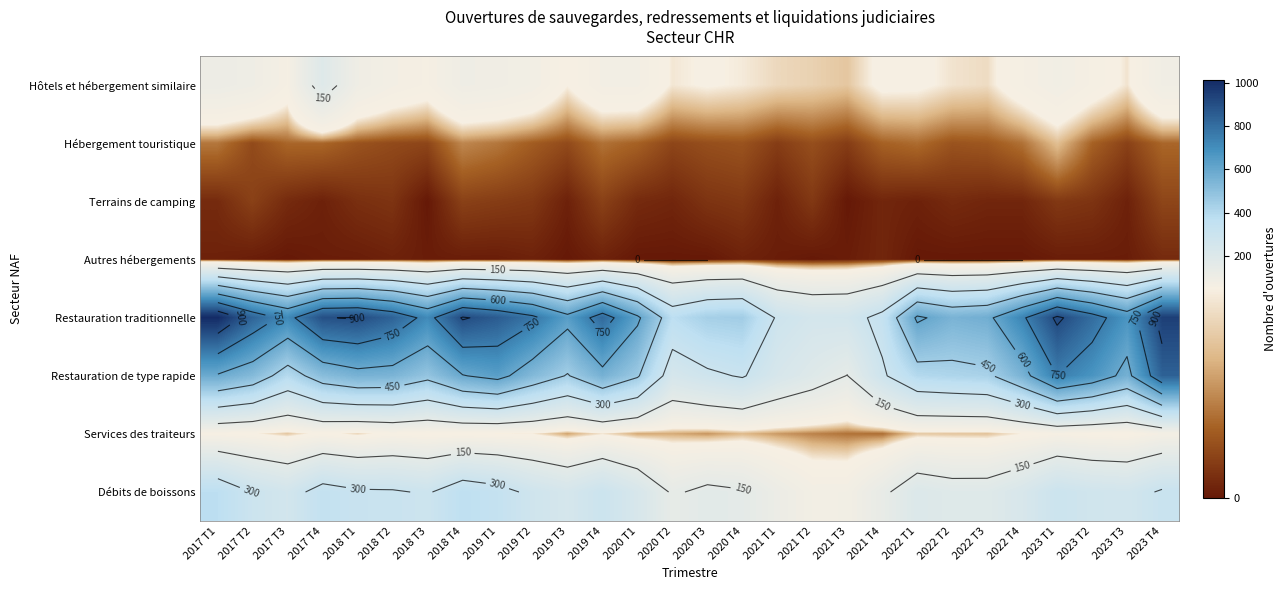

What is the average value of the Terrains de camping series?

5